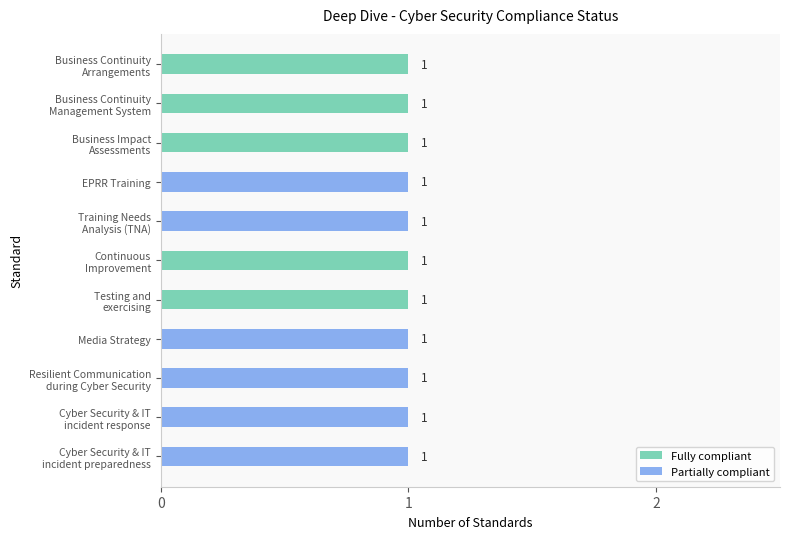

Is it true that Fully compliant equals -1 at EPRR Training?

False